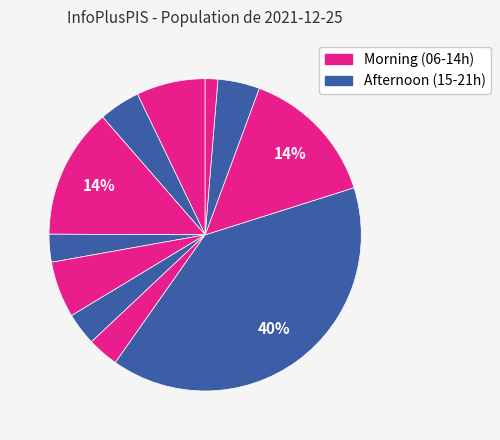

How many segments does this pie chart have?

11